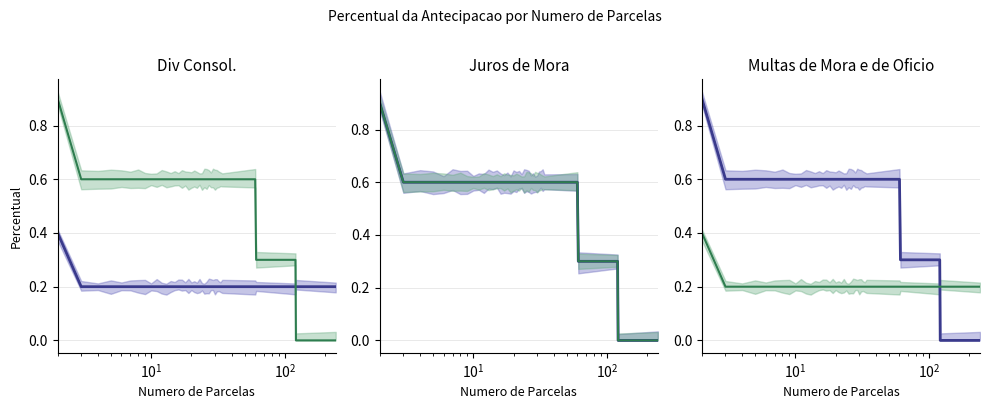

What is the greatest value displayed?

0.9